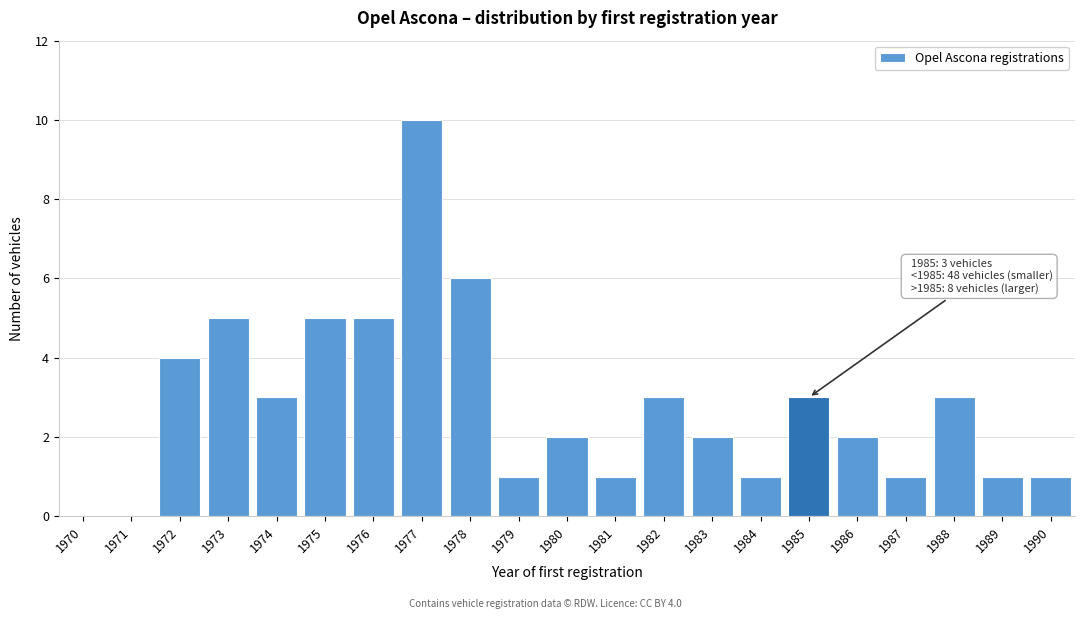

Reading left to right, list all the values displayed in this chart.

1970=0	1971=0	1972=4	1973=5	1974=3	1975=5	1976=5	1977=10	1978=6	1979=1	1980=2	1981=1	1982=3	1983=2	1984=1	1985=3	1986=2	1987=1	1988=3	1989=1	1990=1